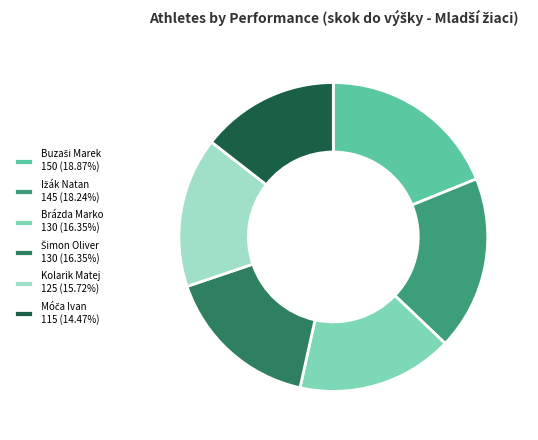

Does any single category account for the majority?

No